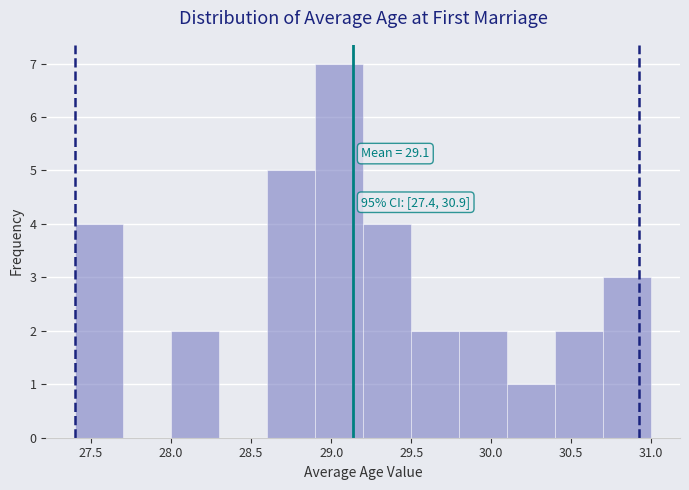

Over which range of the x-axis is the bar tallest?

28.9 to 29.2